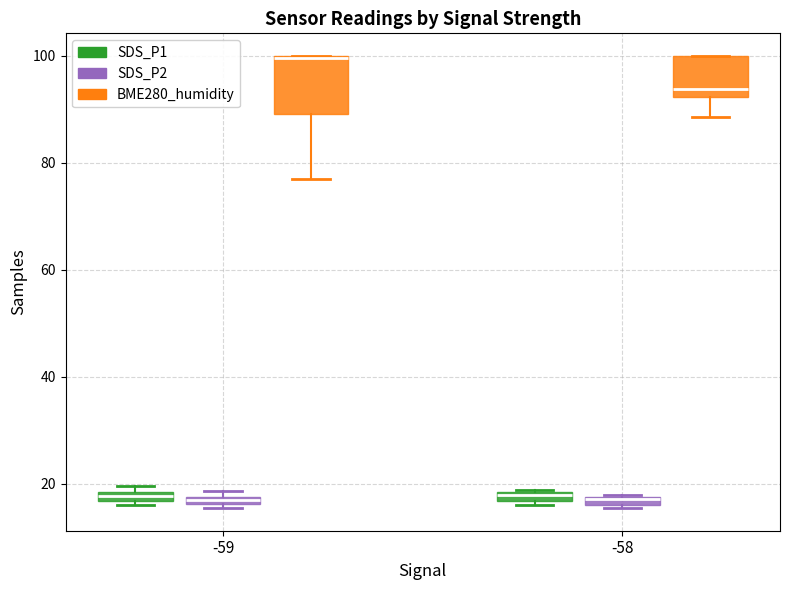

Where is the lower edge of the box for -59 (SDS_P2) on the y-axis? The values are not printed on the chart, so give them approximately, as read against the axis.

16